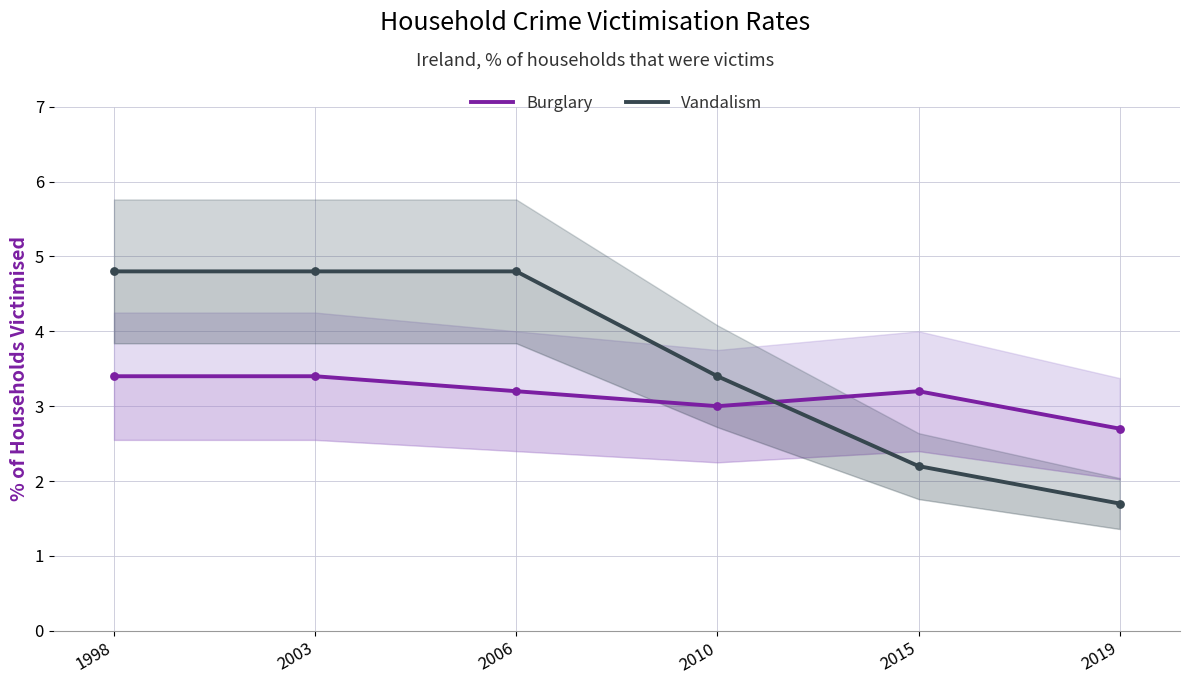

Which series has the largest total across all categories?

Vandalism